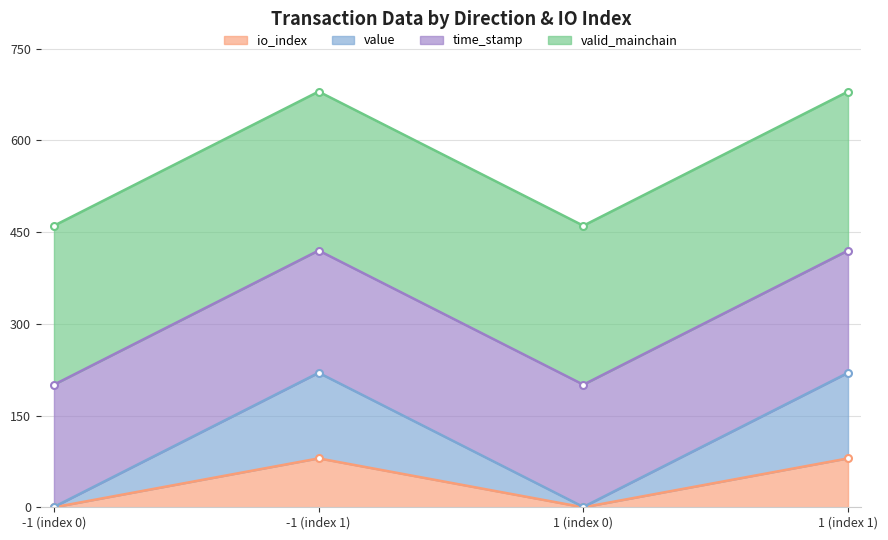

At which label does io_index reach its peak?

-1 (index 1)